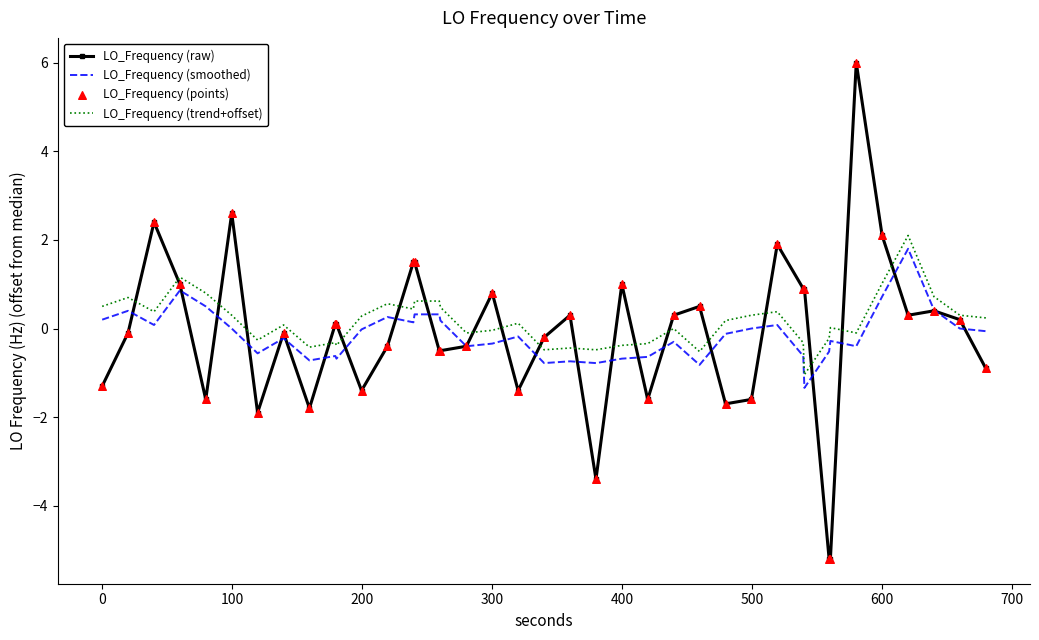

Which series has the largest total across all categories?

LO_Frequency (trend+offset)